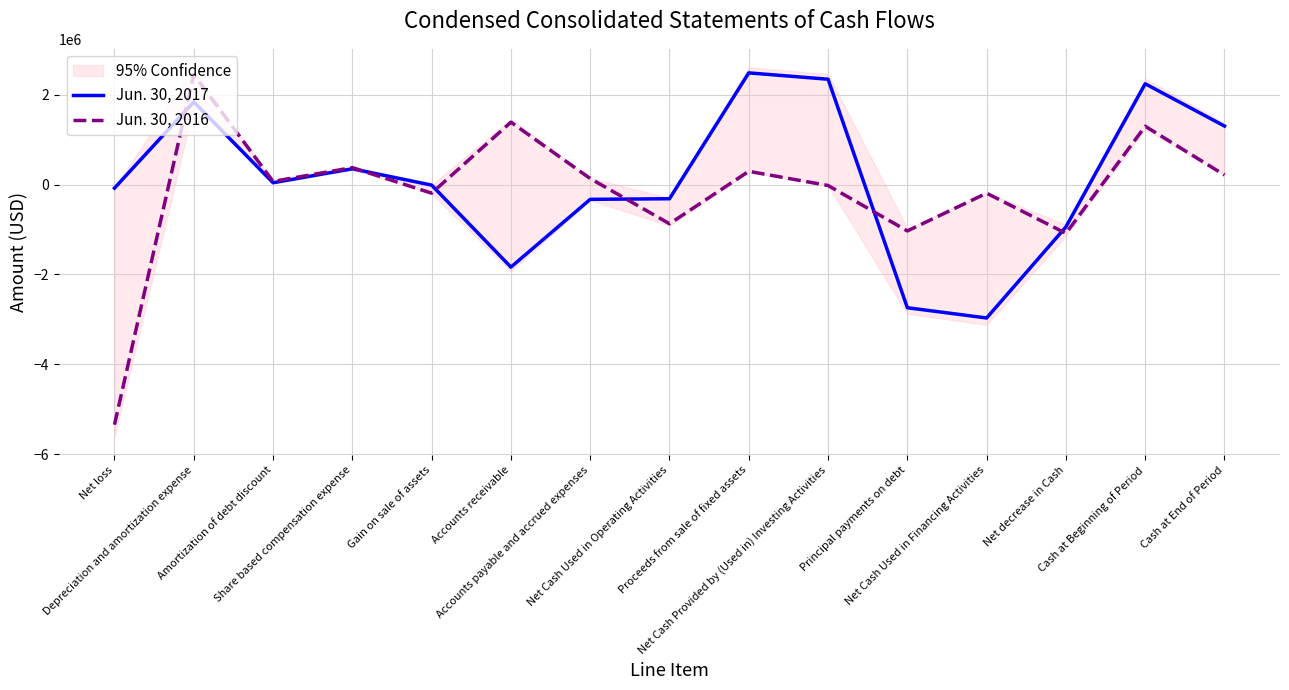

At how many categories does at least one series exceed -3996438?

15